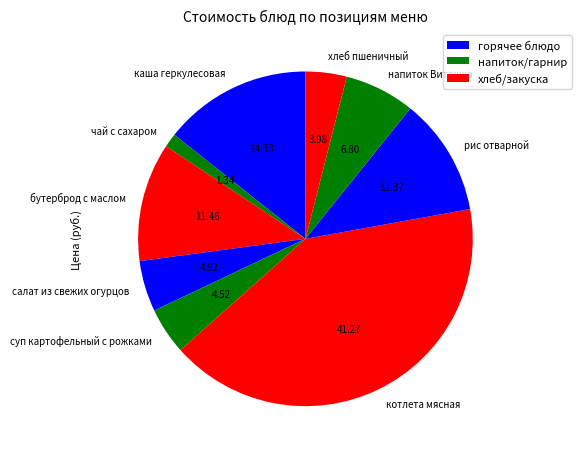

What is the smallest slice in the pie chart?

чай с сахаром